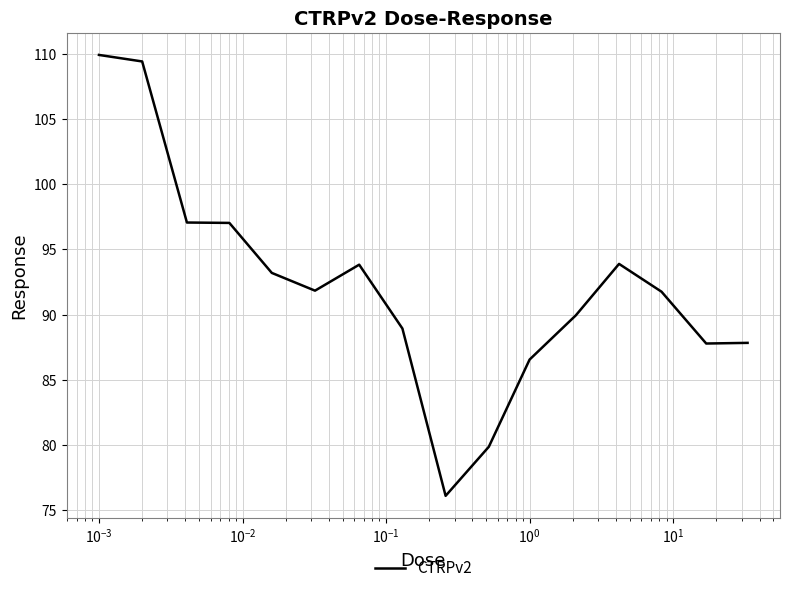

What is the minimum value shown in the chart?

76.1